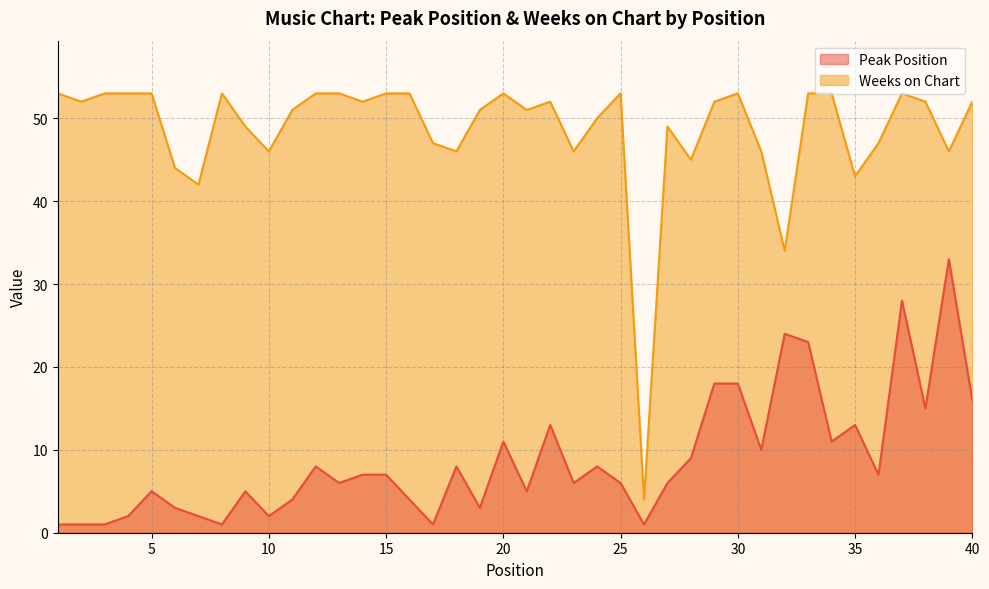

True or false: Peak Position and Weeks on Chart intersect in this chart.

False